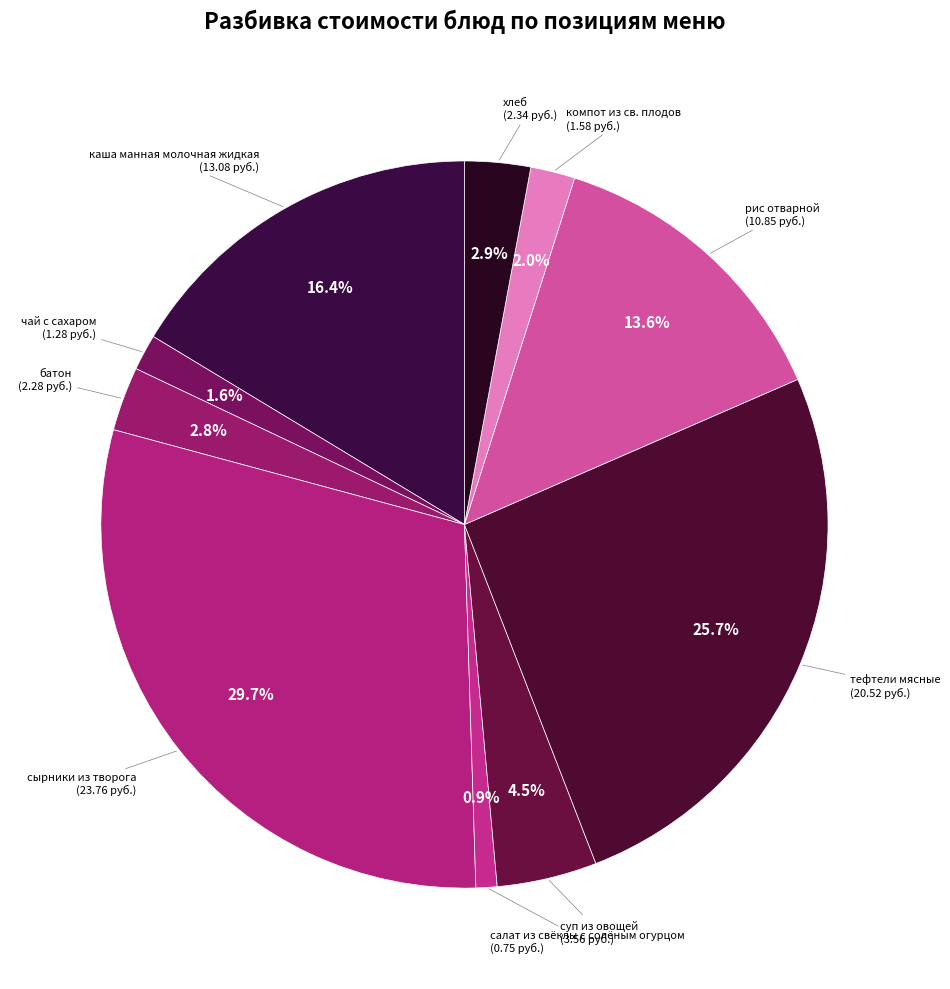

To the nearest percent, what is the difference between the largest and smallest slice percentages?

29%